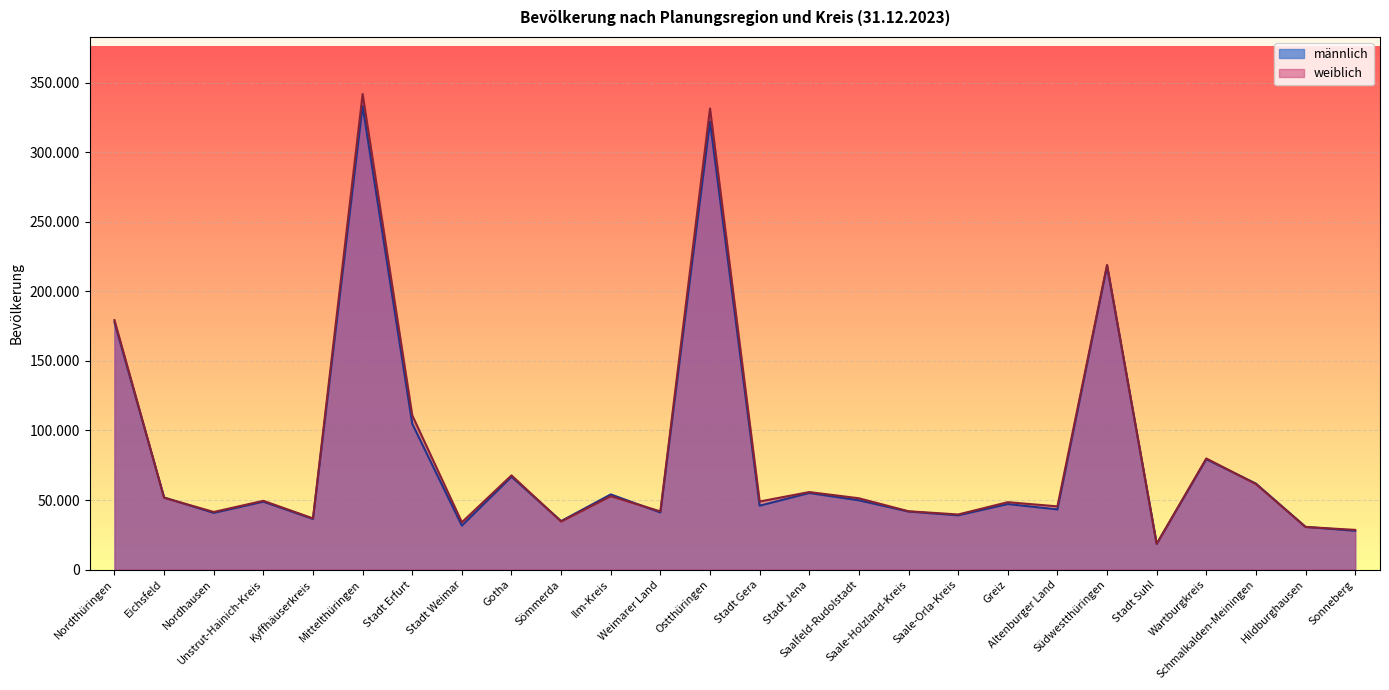

True or false: männlich has a value of 62763 at Nordhausen.

False